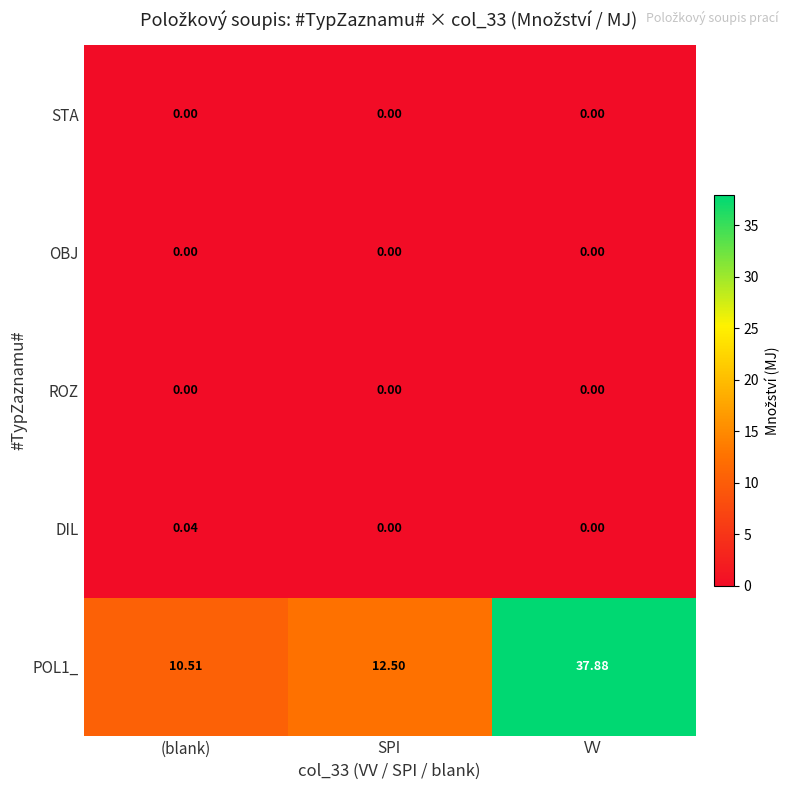

Is the value of OBJ at SPI greater than the value of POL1_ at SPI?

No